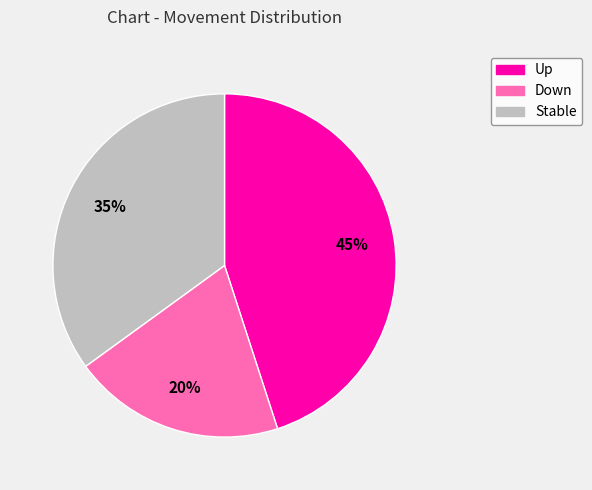

Count the number of slices in the pie.

3